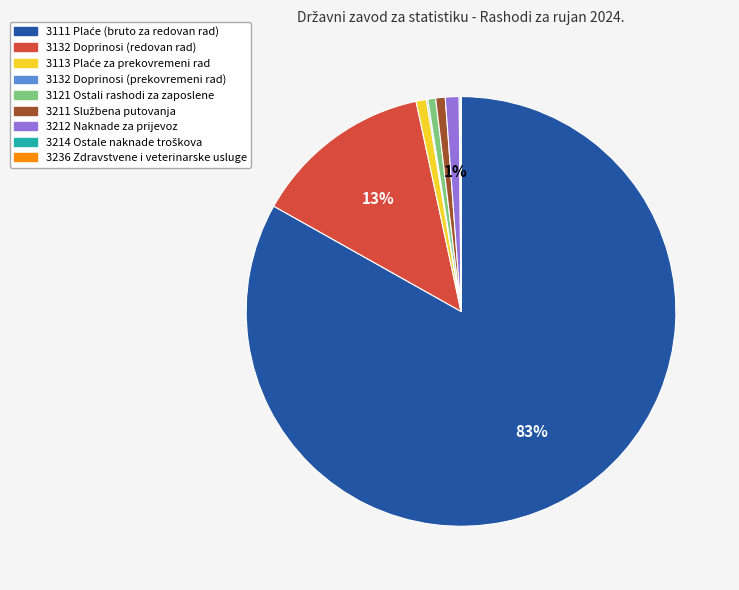

To the nearest percent, what is the average slice percentage?

11%